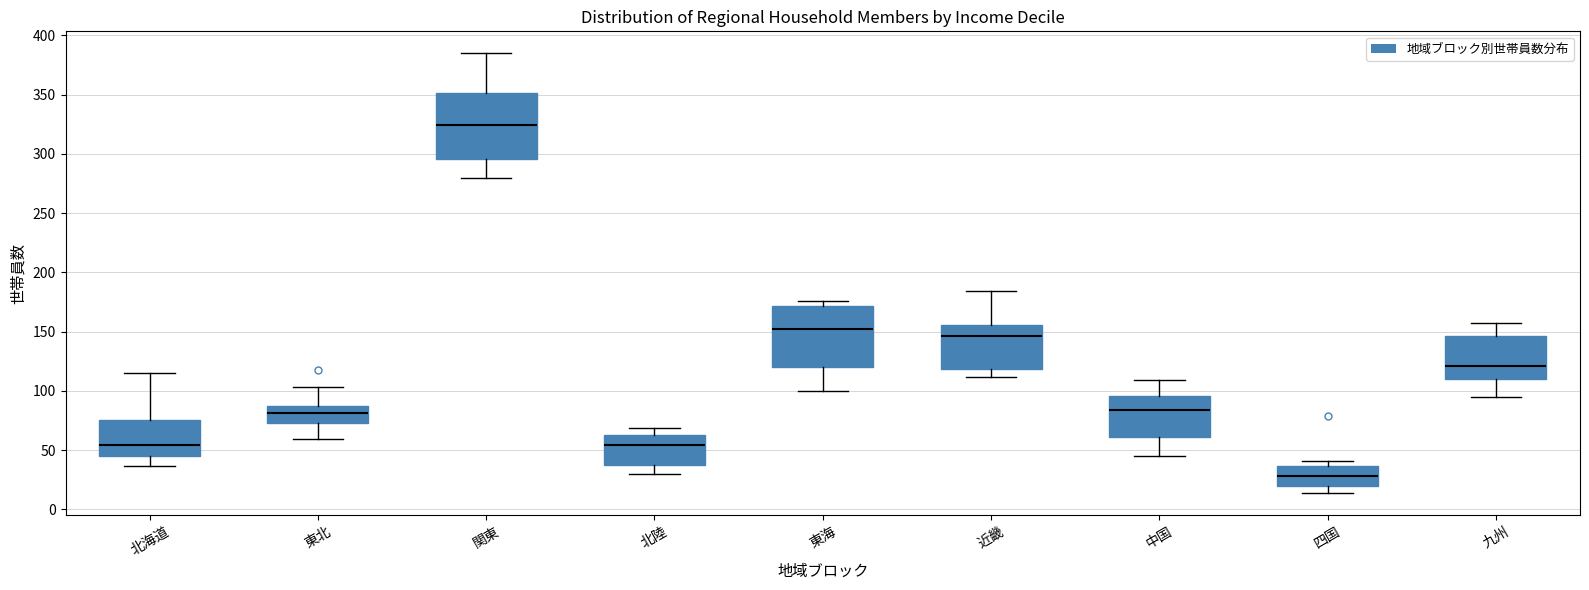

Where does the upper whisker of the box for 近畿 end on the y-axis? The values are not printed on the chart, so give them approximately, as read against the axis.

185